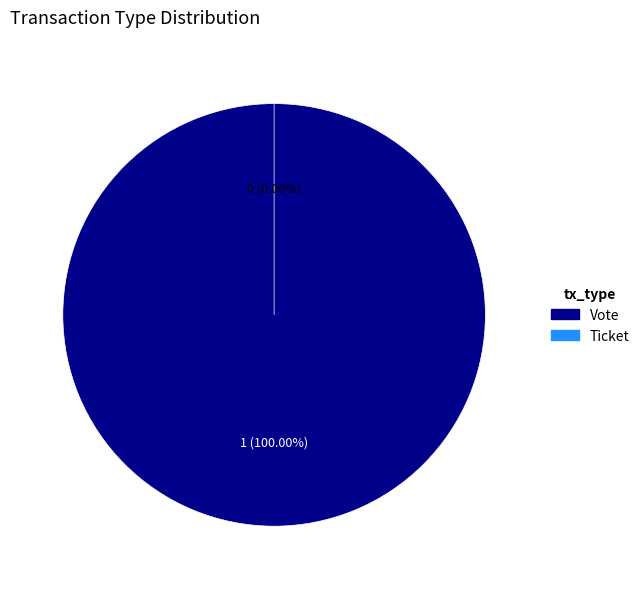

What is the change in value from Vote to Ticket?

-1